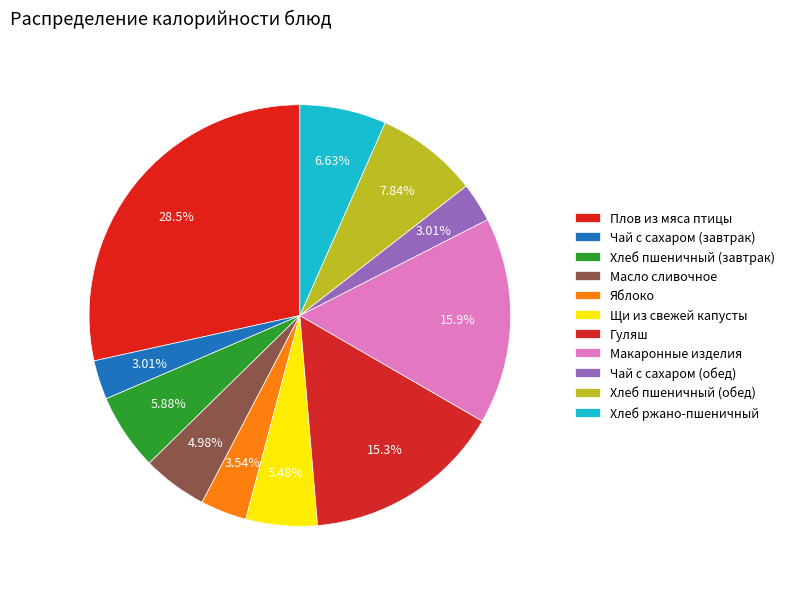

Which slice is the smallest?

Чай с сахаром (завтрак)